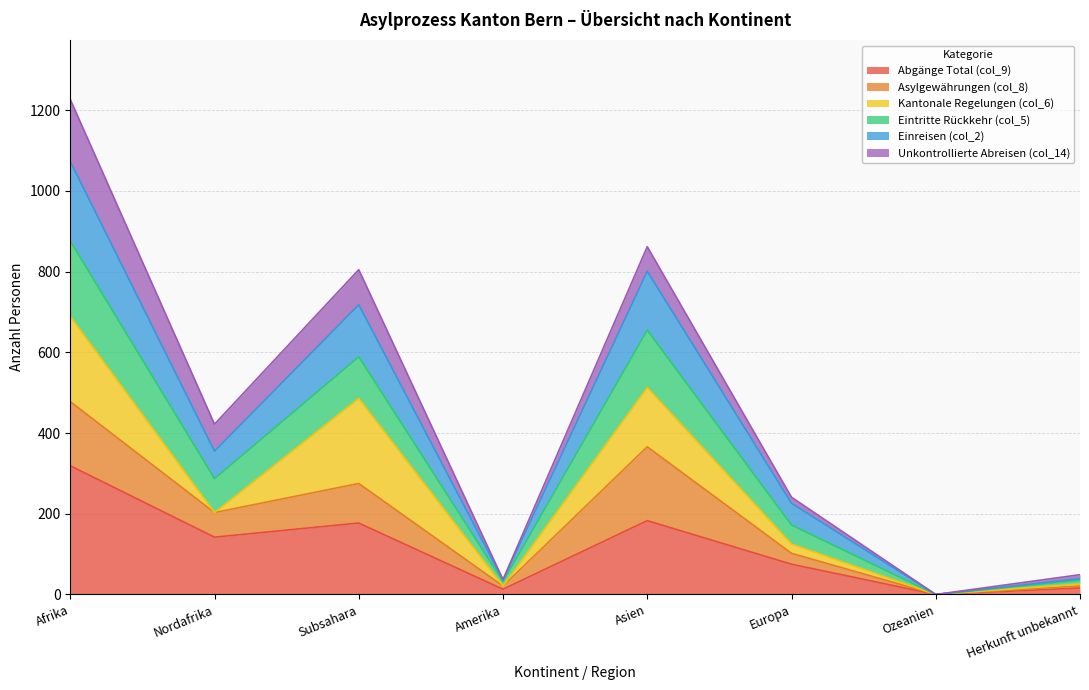

The value of Abgänge Total (col_9) at Asien is 39. True or false?

False